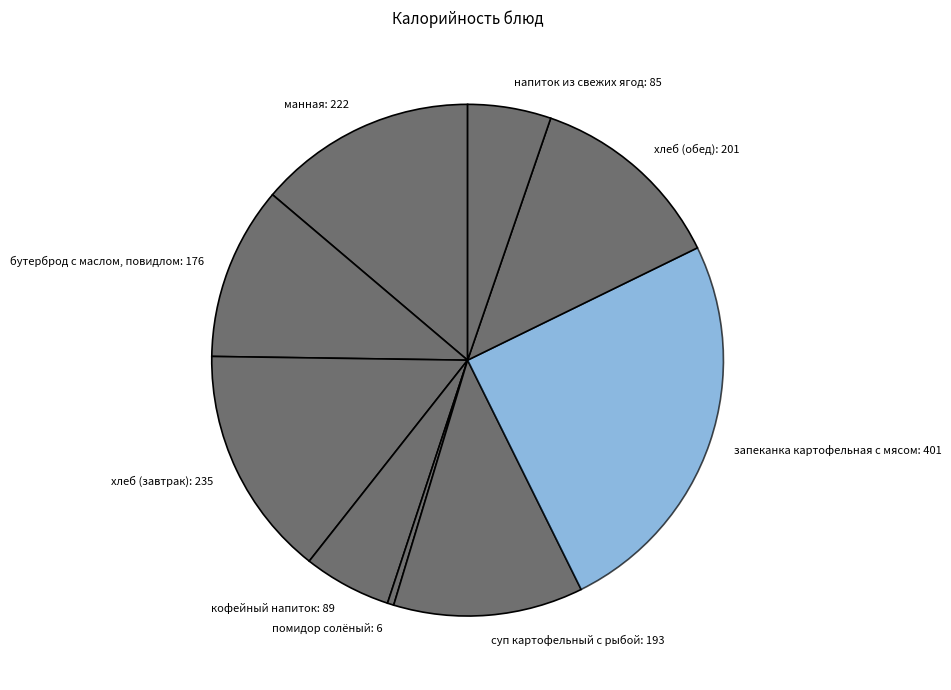

Does бутерброд с маслом, повидлом represent more than half of the total?

No